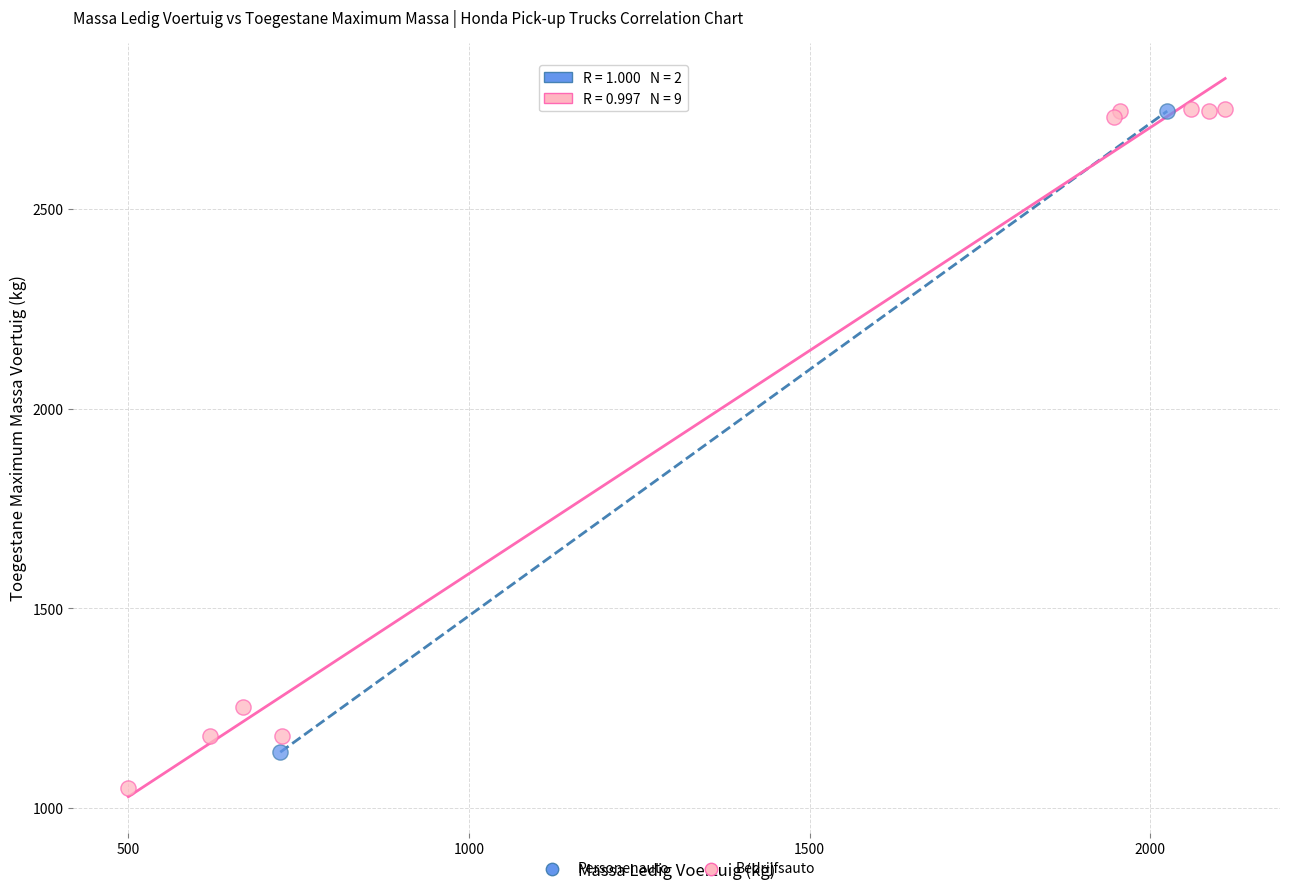

Which series has the widest spread of Y values?

Bedrijfsauto